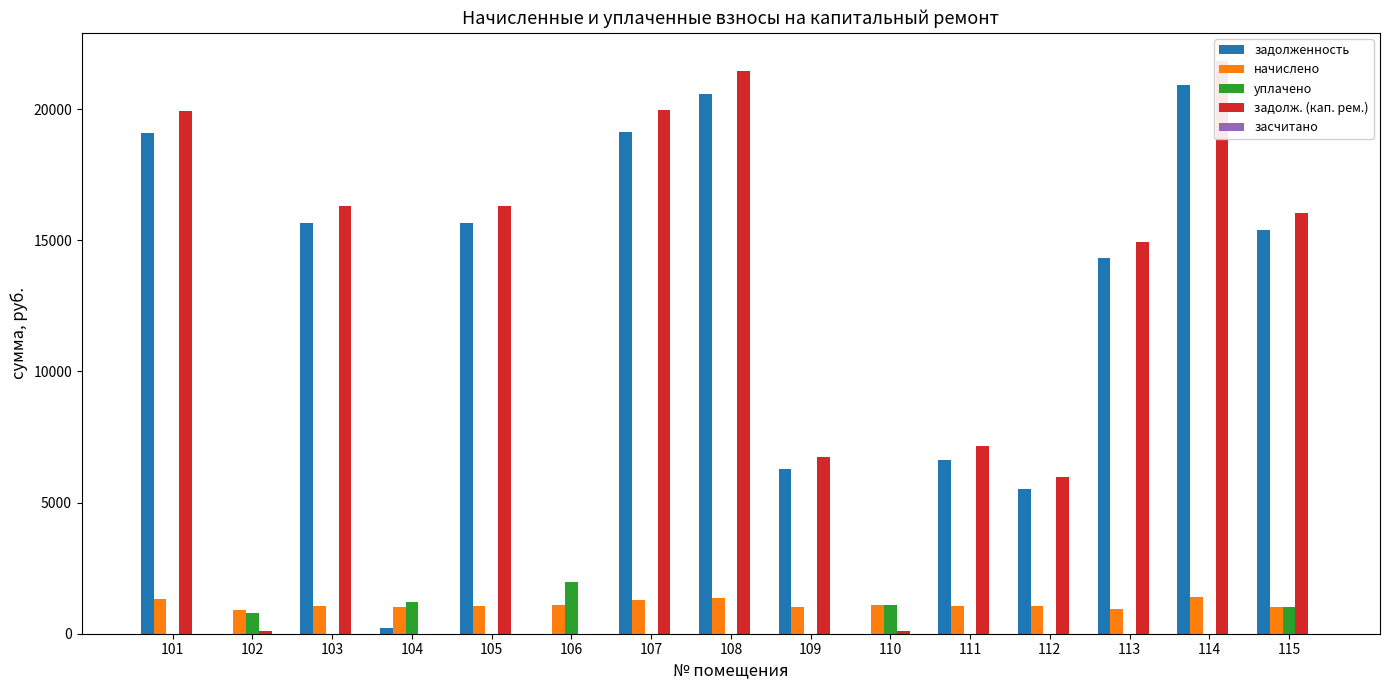

Rank the categories by уплачено value from highest to lowest.

106, 104, 110, 115, 102, 101, 103, 105, 107, 108, 109, 111, 112, 113, 114